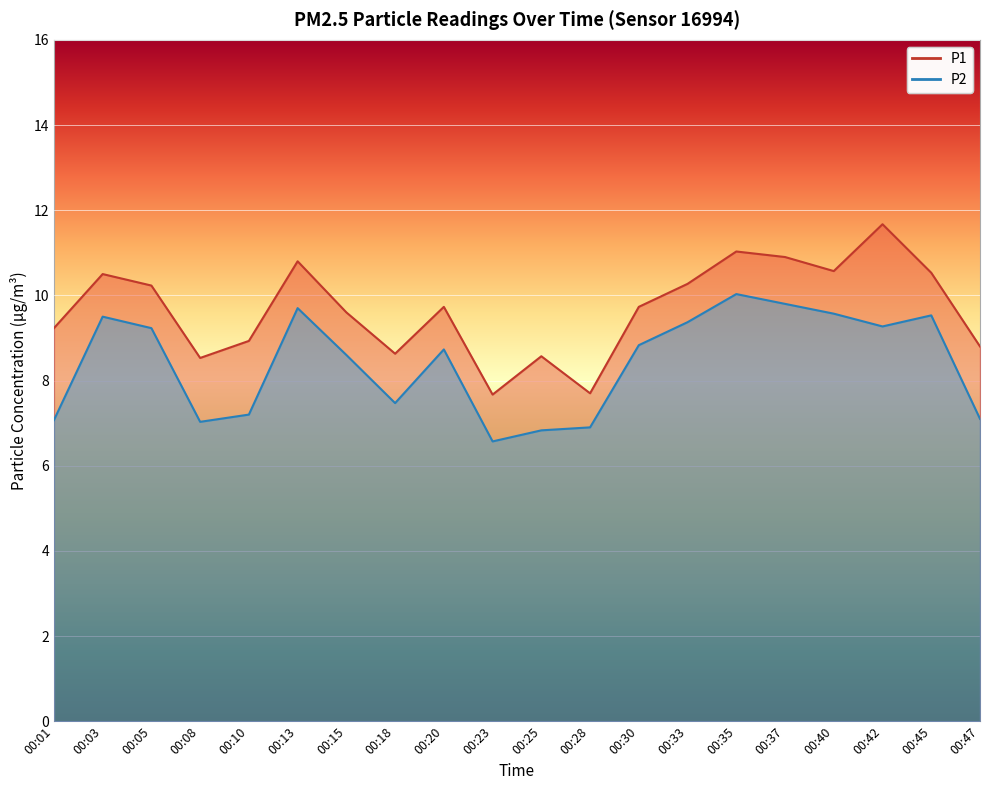

Which category has the highest value across all series?

00:42